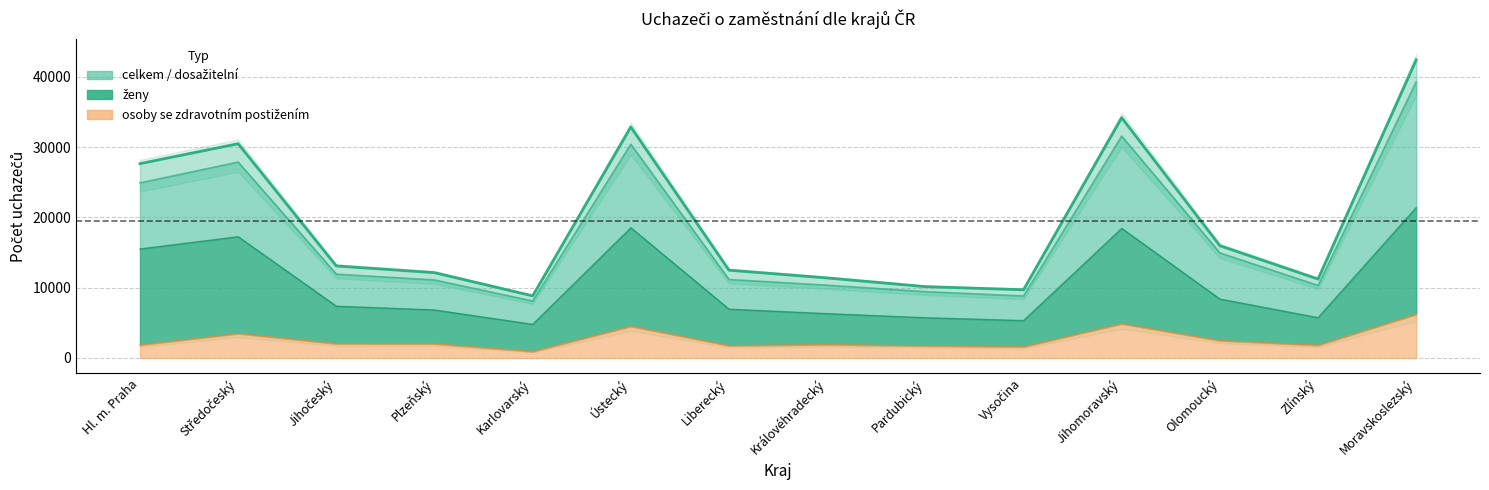

What is the label of the 3rd point from the right?

Olomoucký